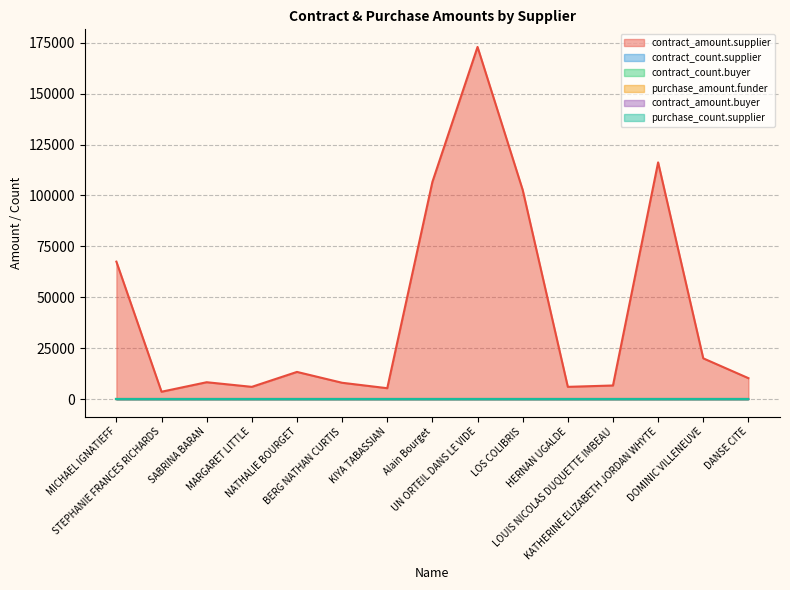

What is the difference between the highest and lowest values at UN ORTEIL DANS LE VIDE?

172960.0